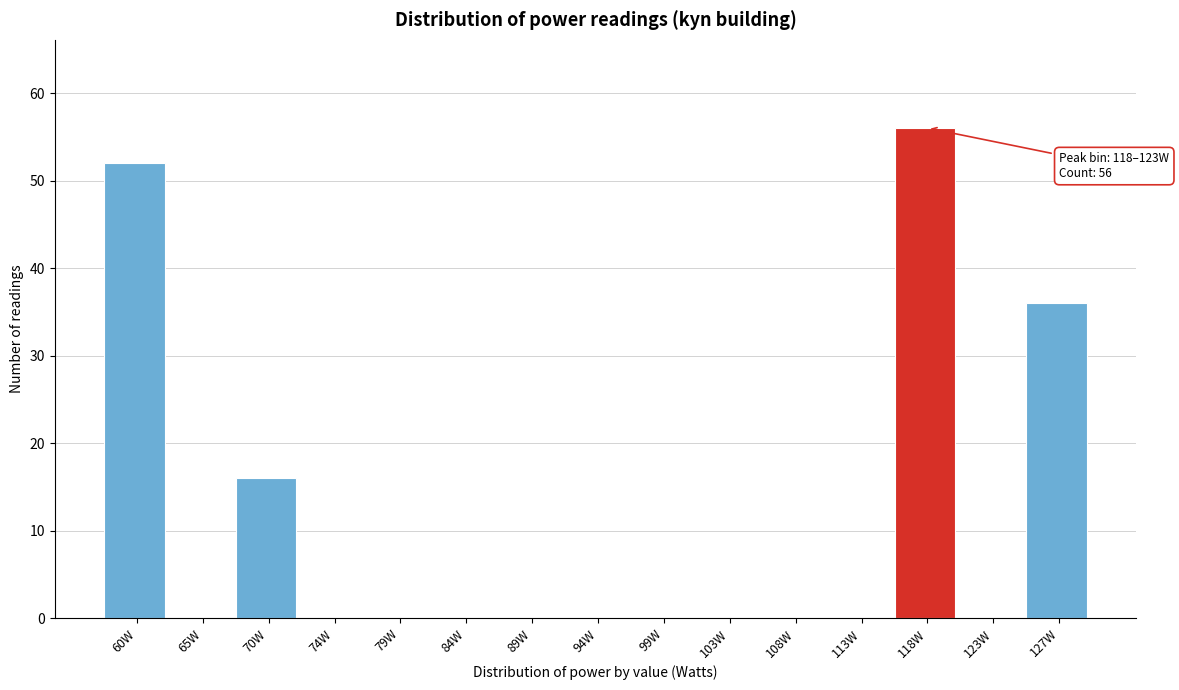

Reading left to right, extract all data points from this chart.

60W=52	65W=0	70W=16	74W=0	79W=0	84W=0	89W=0	94W=0	99W=0	103W=0	108W=0	113W=0	118W=56	123W=0	127W=36